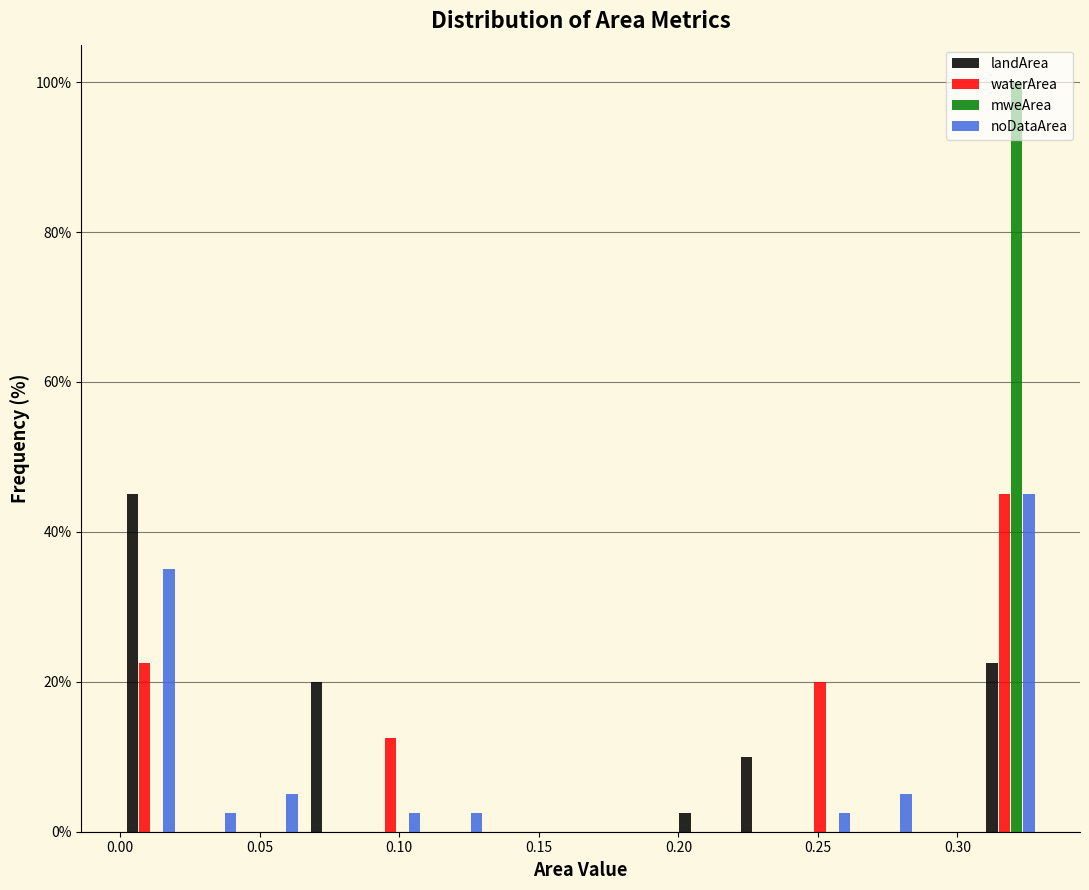

Reading left to right, transcribe this chart: for each range on the x-axis, give the height of each series' bar. Neither the bar edges nor the heights are printed on the chart, so give them approximately, as read against the axes.

0.000 to 0.022: landArea=46	waterArea=22	mweArea=0	noDataArea=36
0.022 to 0.044: landArea=0	waterArea=0	mweArea=0	noDataArea=2
0.044 to 0.066: landArea=0	waterArea=0	mweArea=0	noDataArea=6
0.066 to 0.088: landArea=20	waterArea=0	mweArea=0	noDataArea=0
0.088 to 0.110: landArea=0	waterArea=12	mweArea=0	noDataArea=2
0.110 to 0.132: landArea=0	waterArea=0	mweArea=0	noDataArea=2
0.132 to 0.154: landArea=0	waterArea=0	mweArea=0	noDataArea=0
0.154 to 0.176: landArea=0	waterArea=0	mweArea=0	noDataArea=0
0.176 to 0.198: landArea=0	waterArea=0	mweArea=0	noDataArea=0
0.198 to 0.220: landArea=2	waterArea=0	mweArea=0	noDataArea=0
0.220 to 0.242: landArea=10	waterArea=0	mweArea=0	noDataArea=0
0.242 to 0.264: landArea=0	waterArea=20	mweArea=0	noDataArea=2
0.264 to 0.286: landArea=0	waterArea=0	mweArea=0	noDataArea=6
0.286 to 0.308: landArea=0	waterArea=0	mweArea=0	noDataArea=0
0.308 to 0.330: landArea=22	waterArea=46	mweArea=100	noDataArea=46